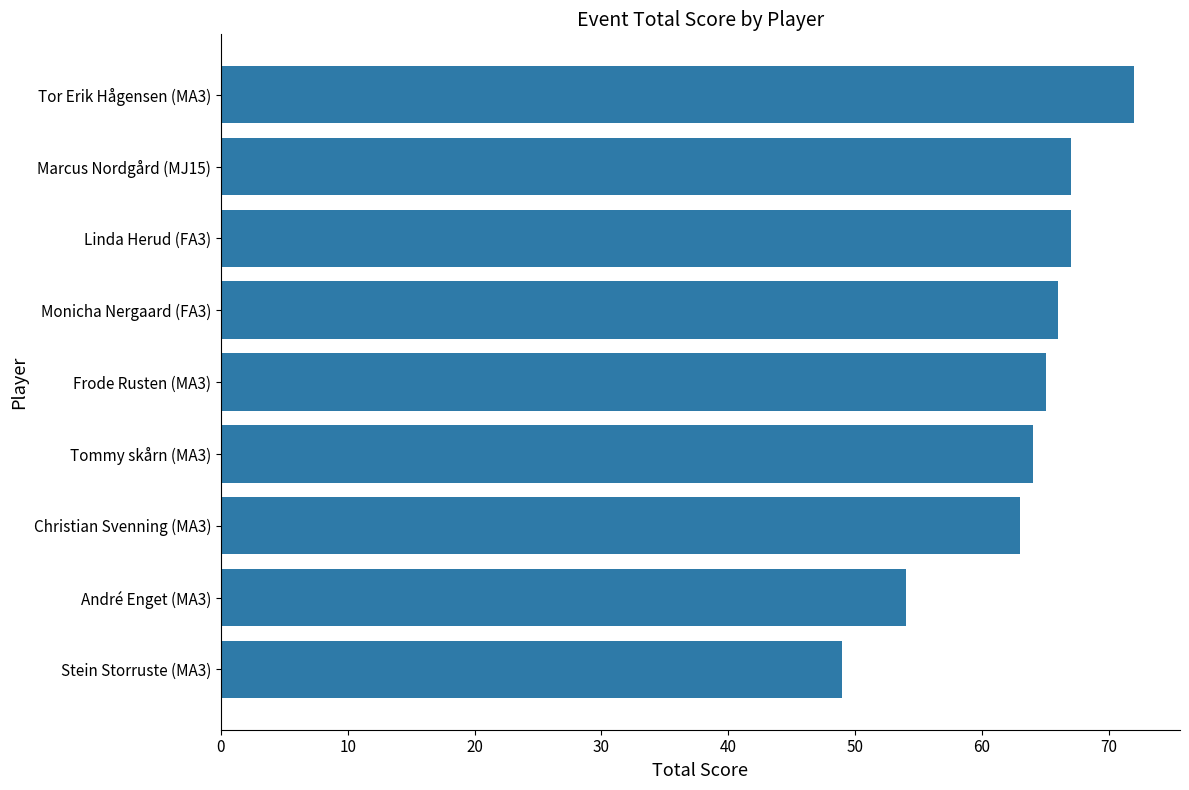

Reading bottom to top, transcribe all the data shown in this chart.

49	54	63	64	65	66	67	67	72